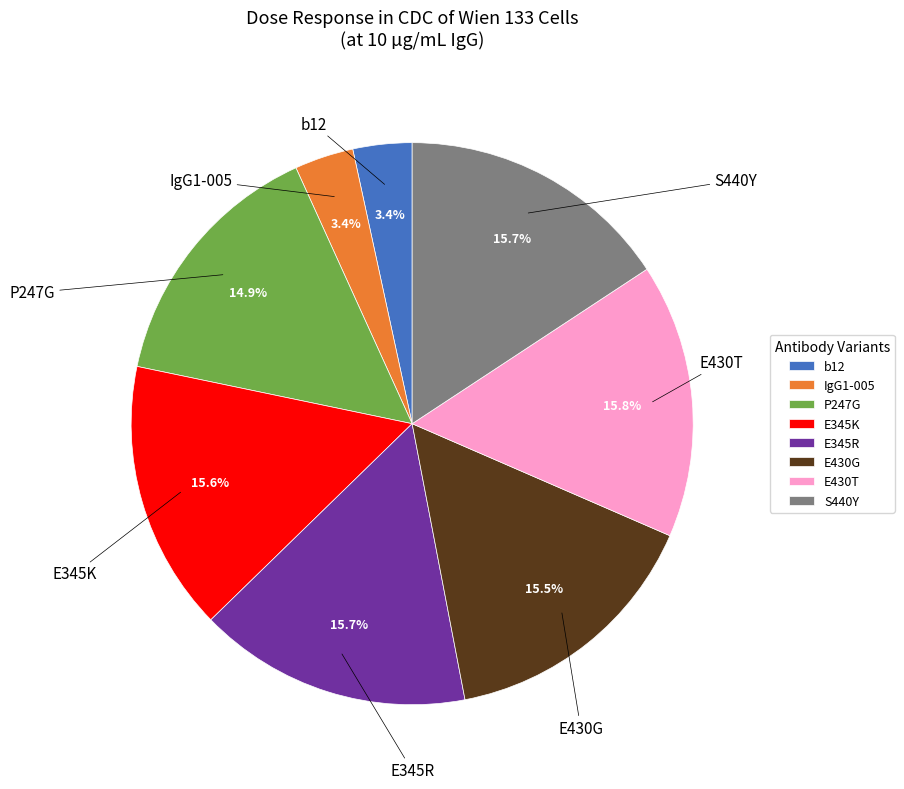

Count the number of slices in the pie.

8